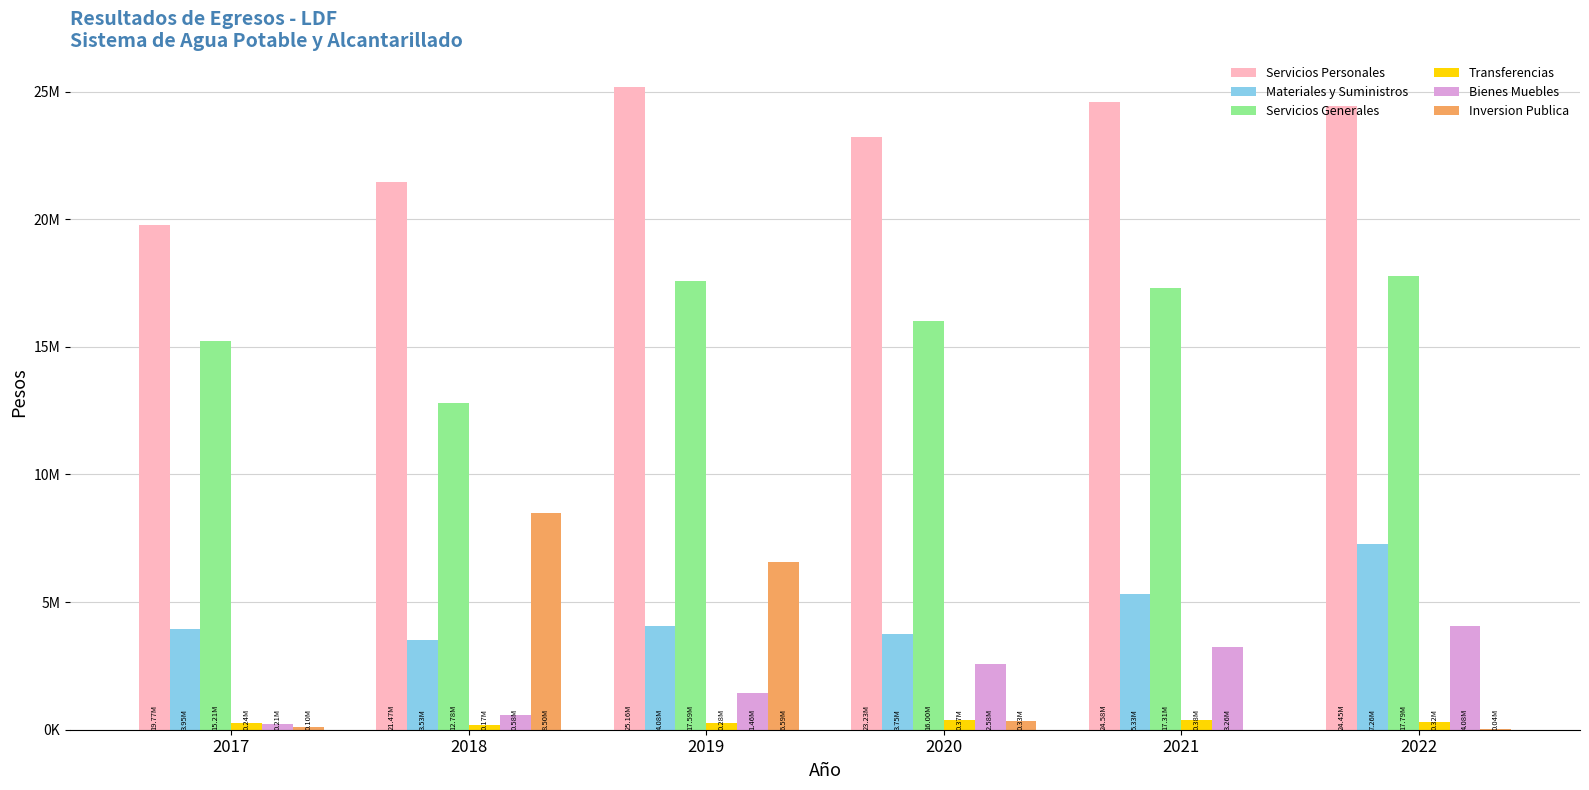

Are the bars horizontal?

No